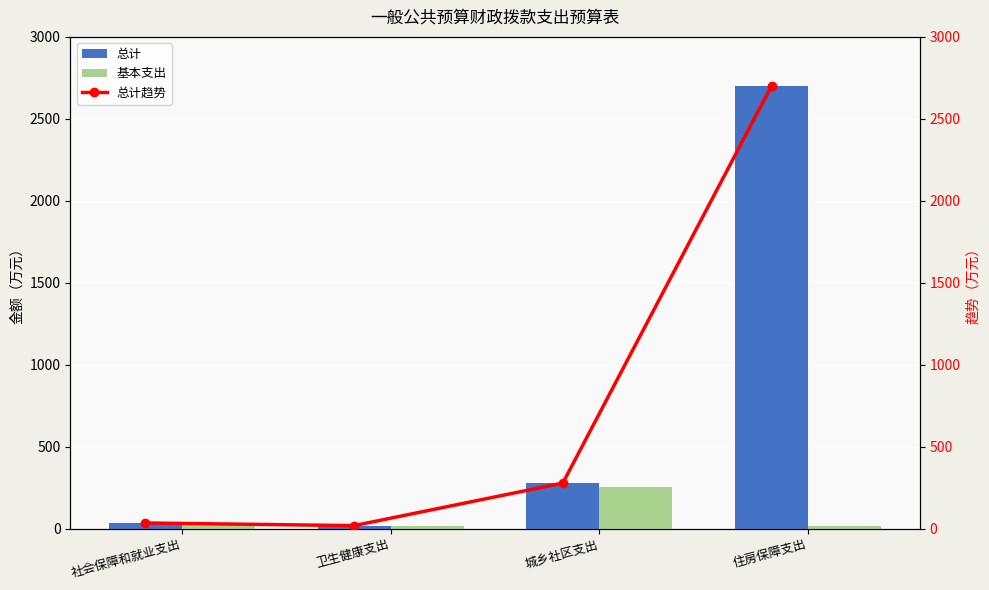

What is the minimum value for 总计趋势?

18.1